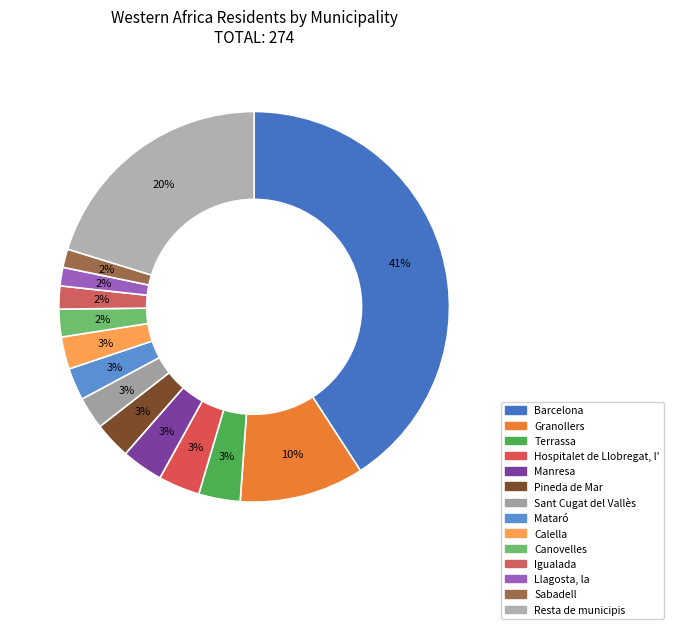

What percentage is the Barcelona slice, to the nearest percent?

41%